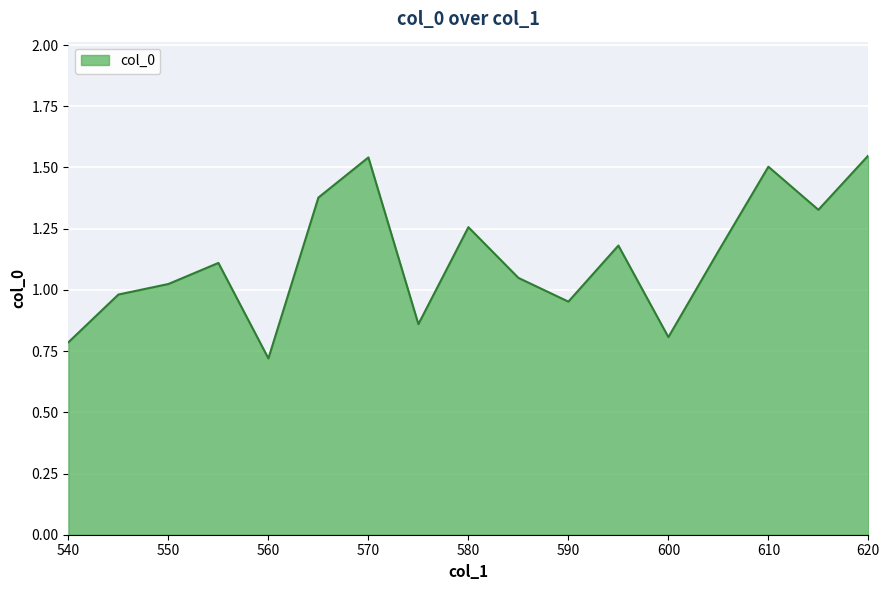

What is the minimum value shown in the chart?

0.7